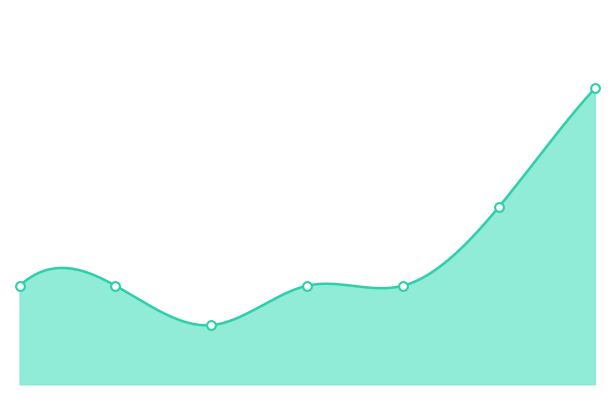

Which has a higher value, 2 or 6?

6